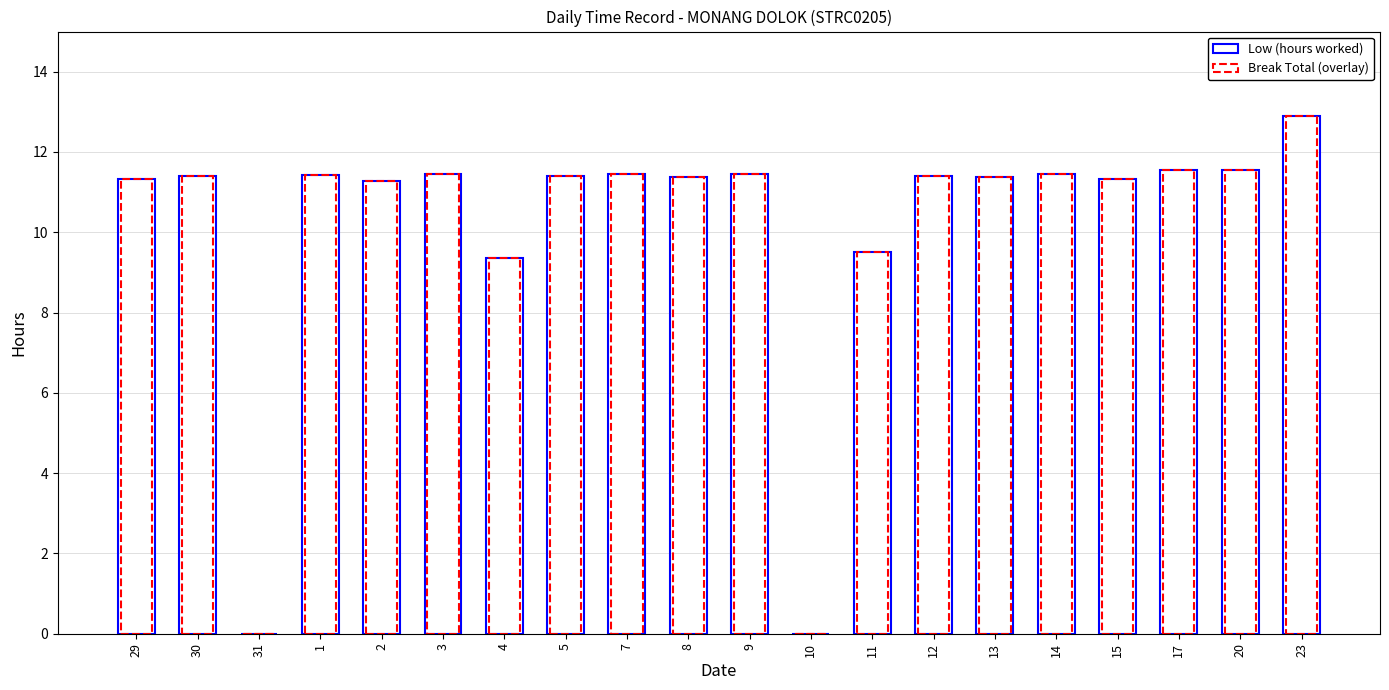

Between 7 and 8, which series saw the biggest shift?

Low (hours worked)